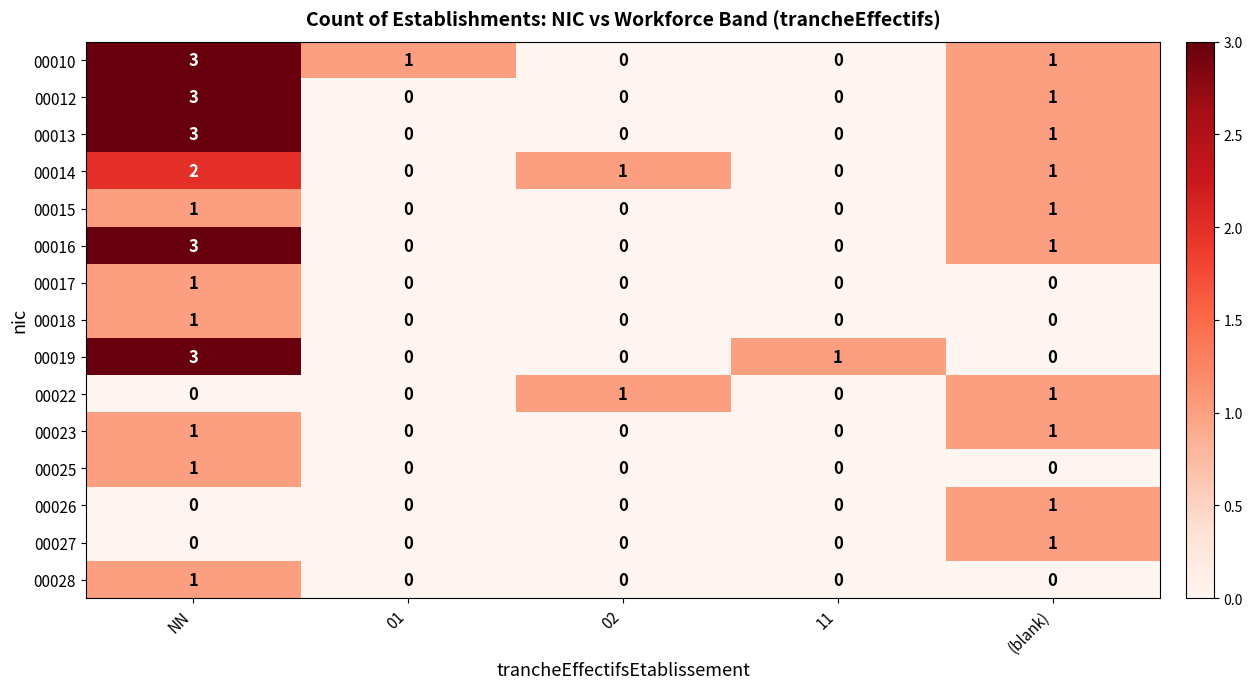

The 00014 series shows 3 at NN. True or false?

False